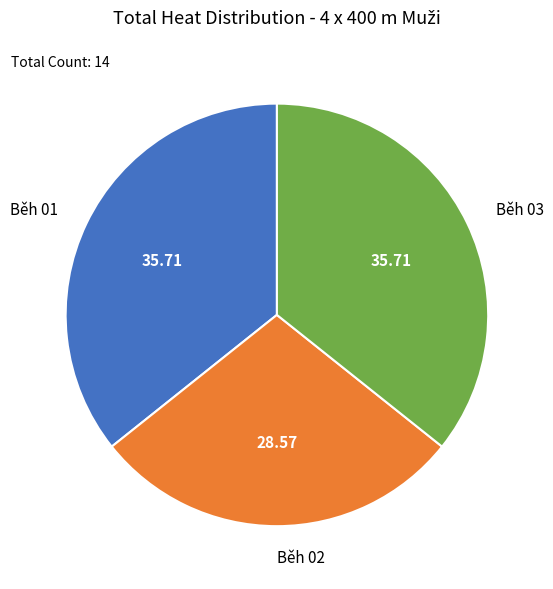

Which has a higher value, Běh 03 or Běh 02?

Běh 03